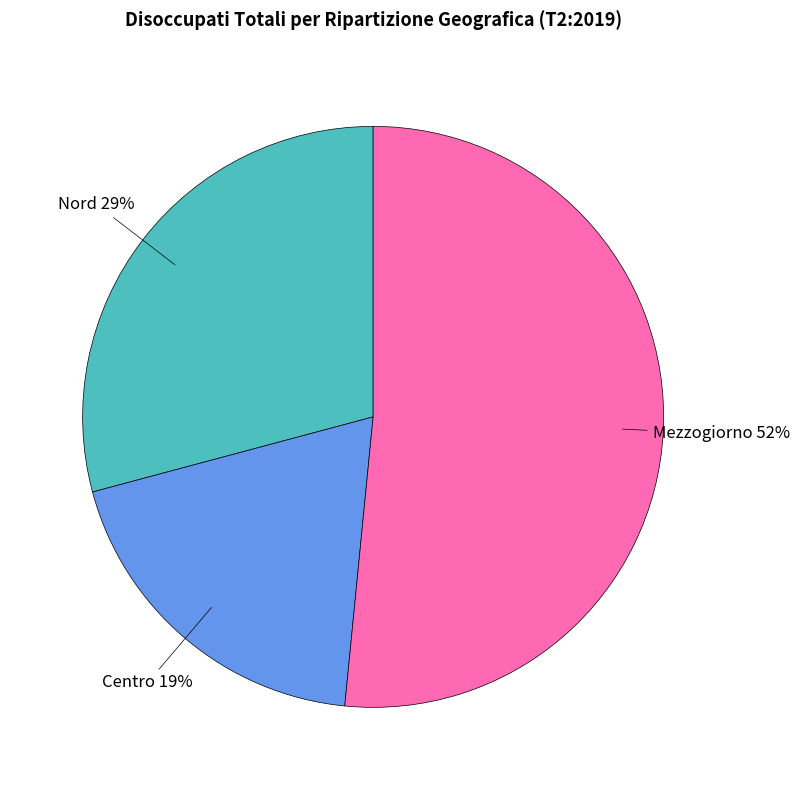

Is there any slice that represents more than half of the pie?

Yes